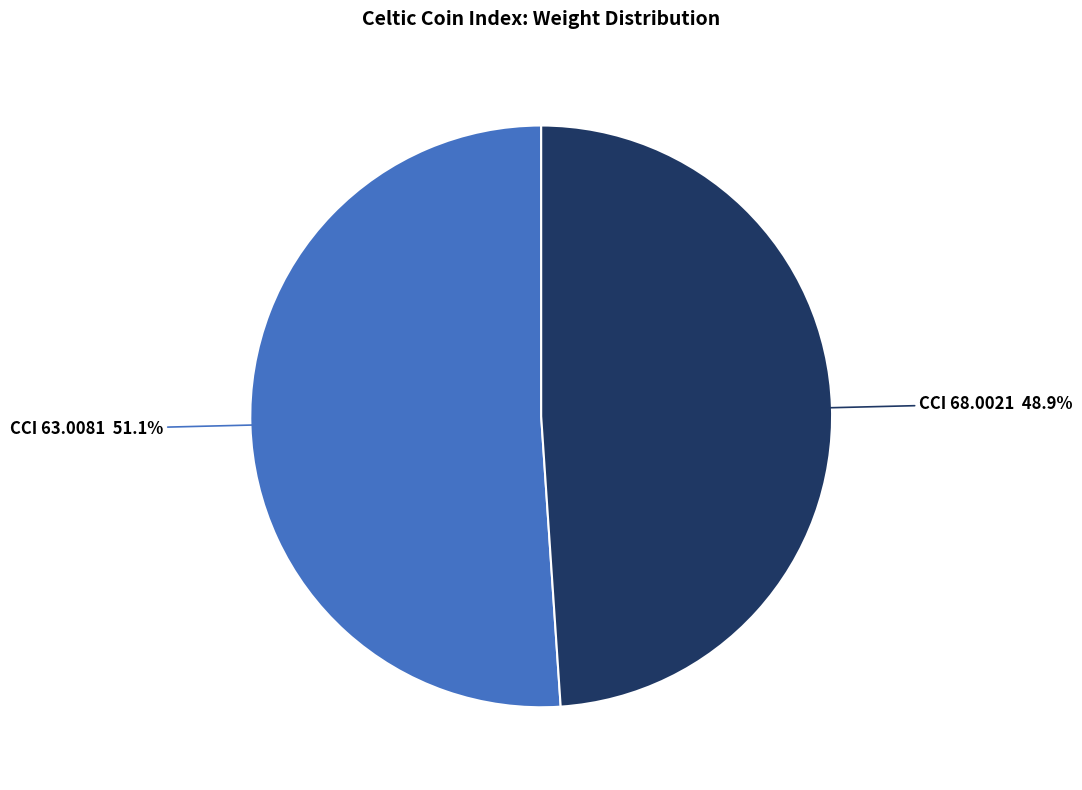

Is there any slice that represents more than half of the pie?

Yes